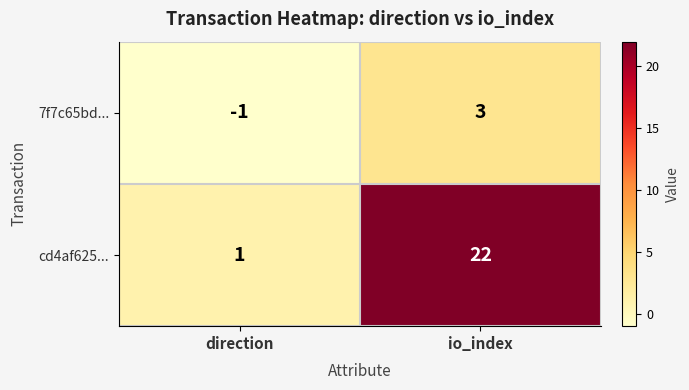

How many values in the 7f7c65bd... series are below 3?

1